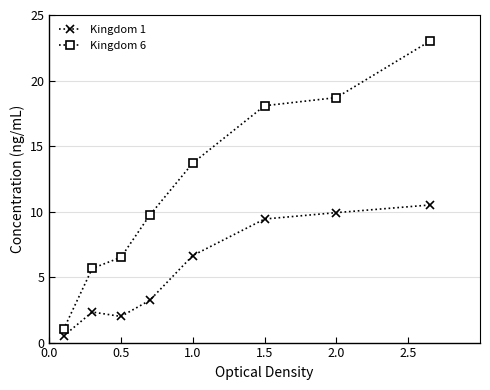

How many values in the Kingdom 1 series exceed 6?

4